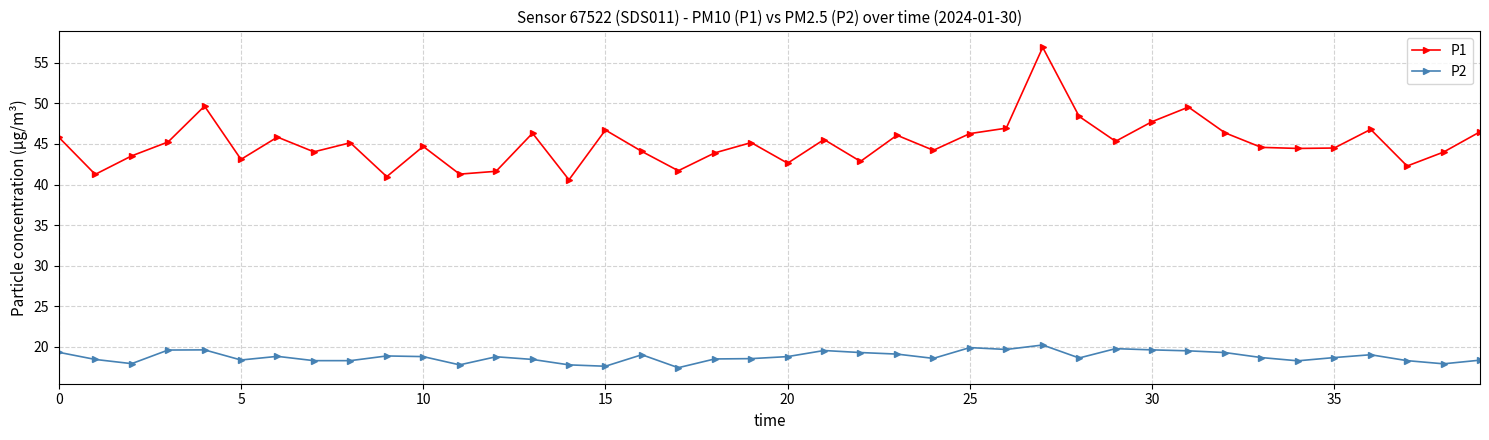

What is the maximum value for P2?

20.2